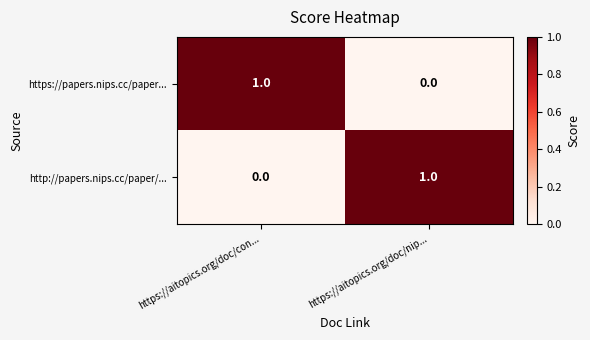

Is the value of http://papers.nips.cc/paper/... at https://aitopics.org/doc/con... greater than the value of https://papers.nips.cc/paper... at https://aitopics.org/doc/con...?

No